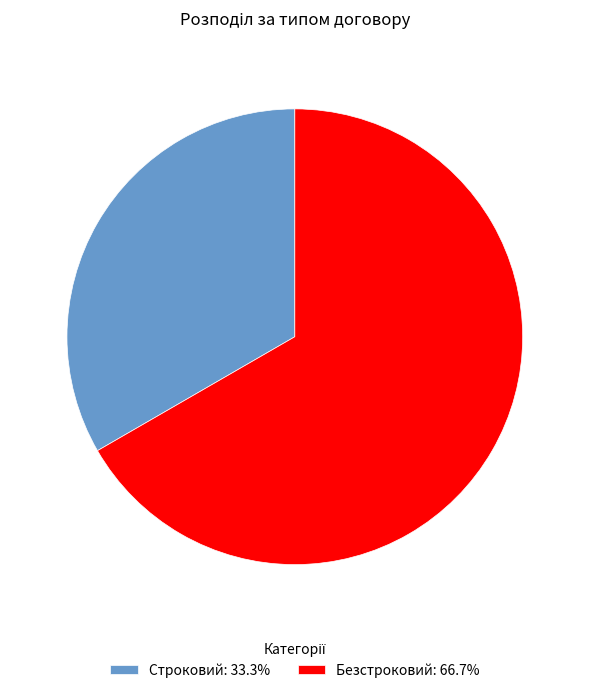

The Безстроковий slice represents 67% of the pie. True or false?

True